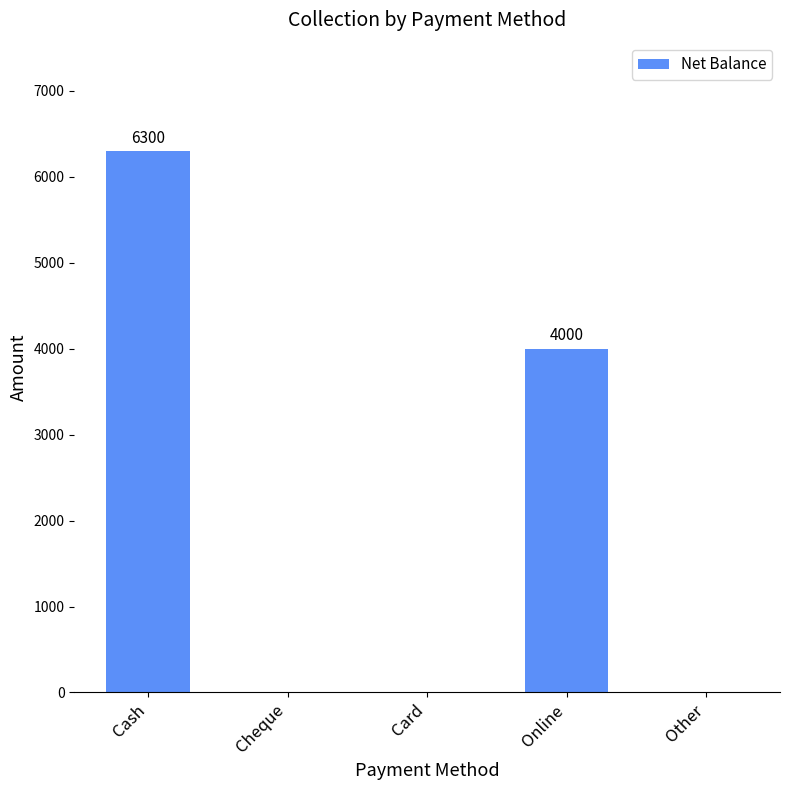

At which category does the chart reach its peak across all series?

Cash